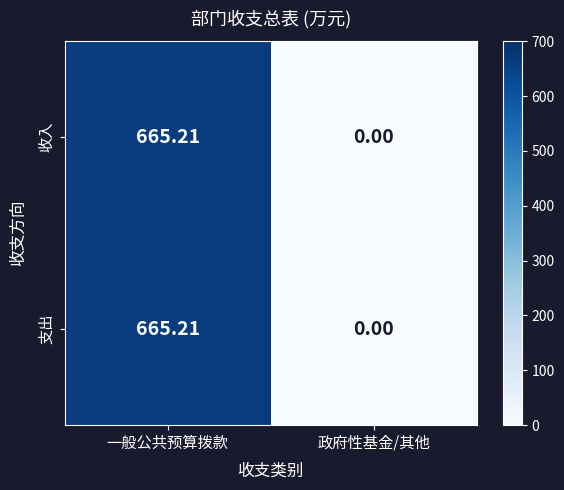

How many distinct data groups are displayed?

2